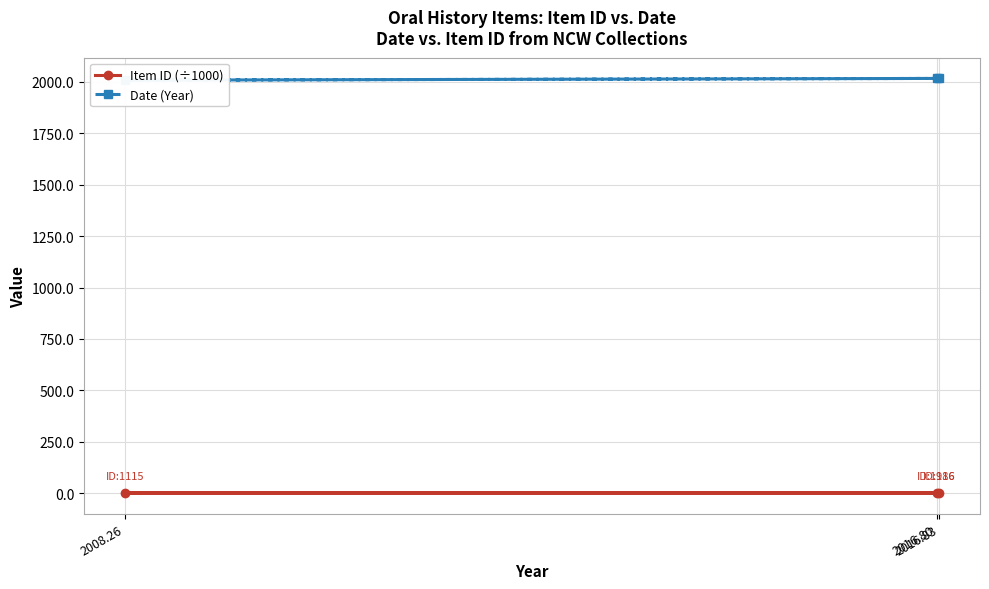

The Item ID (÷1000) series shows 1.0 at 2016.80. True or false?

True